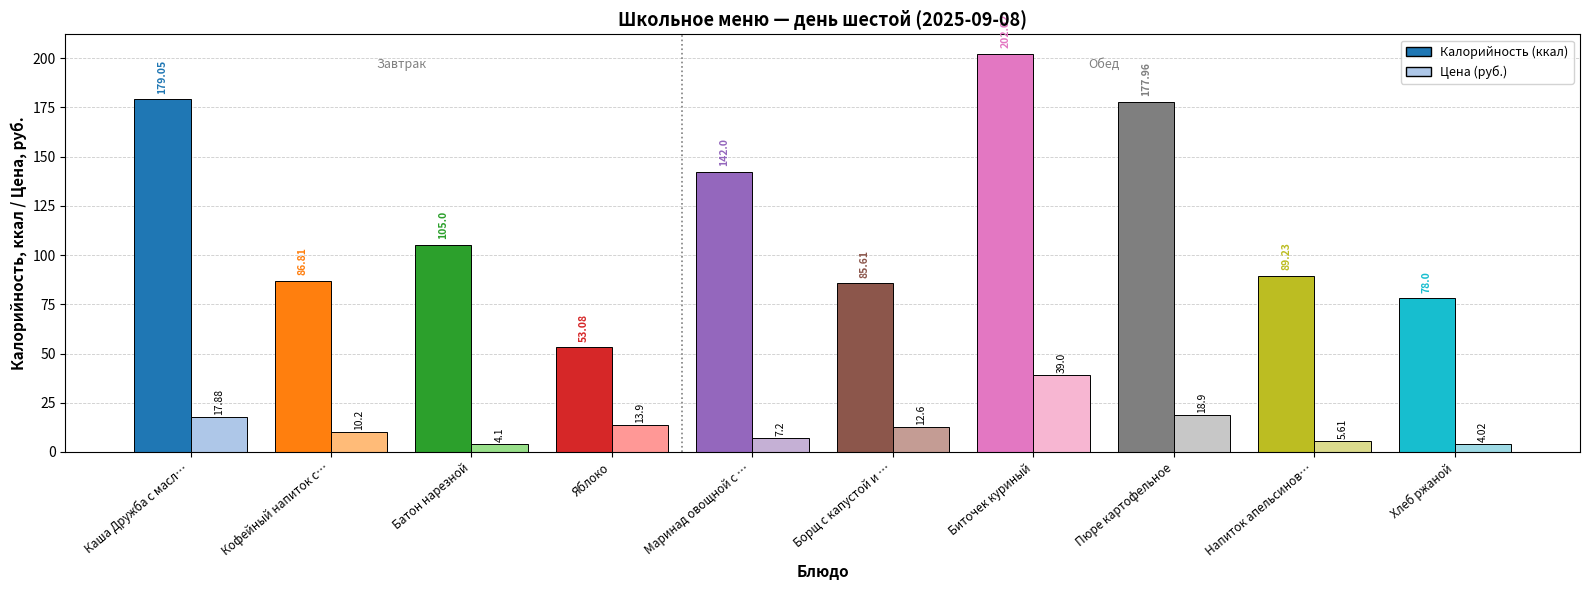

Which series has the widest spread of values?

Калорийность